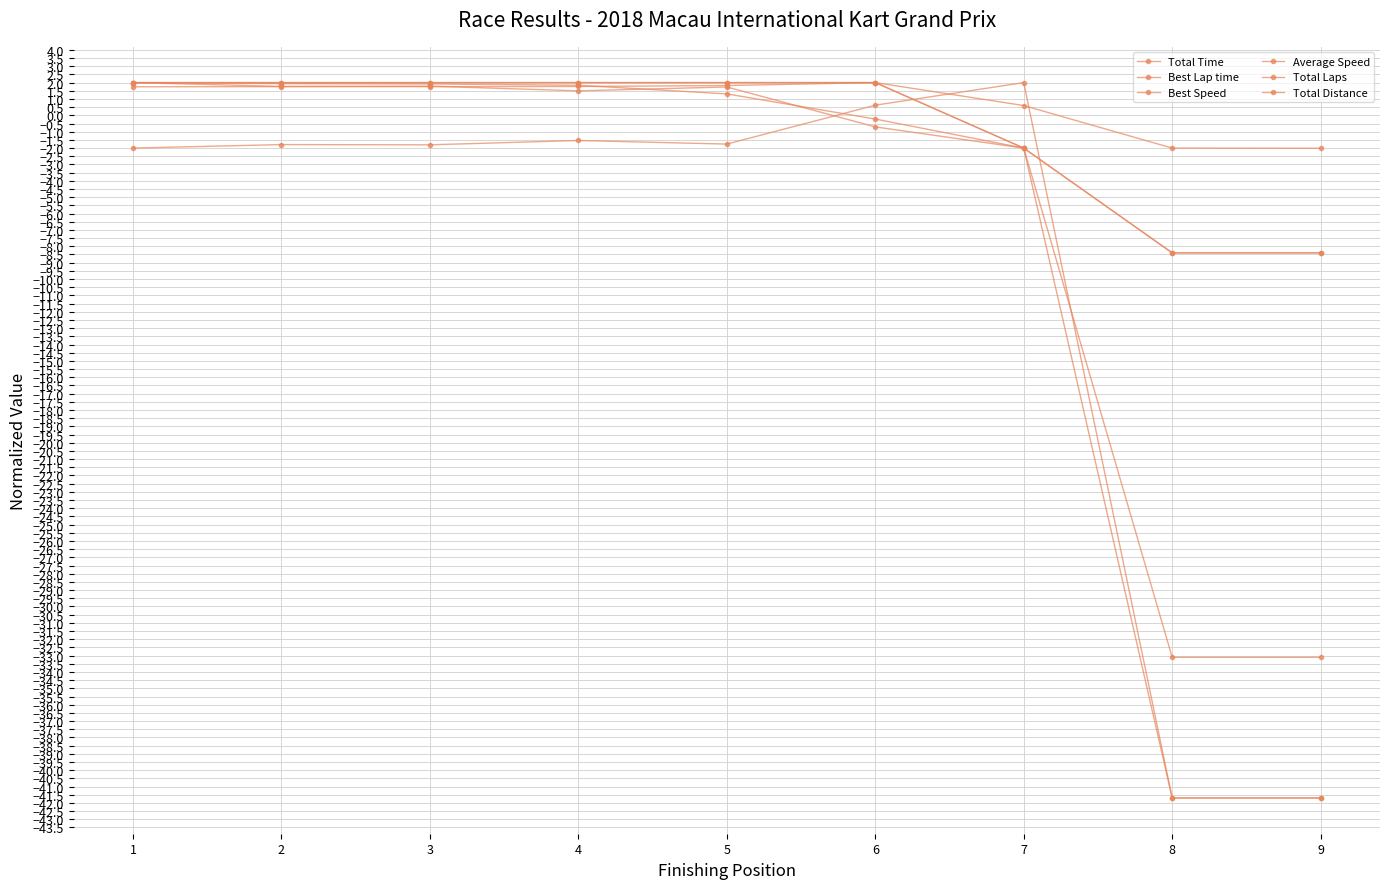

True or false: Total Laps and Best Speed cross at least once.

False